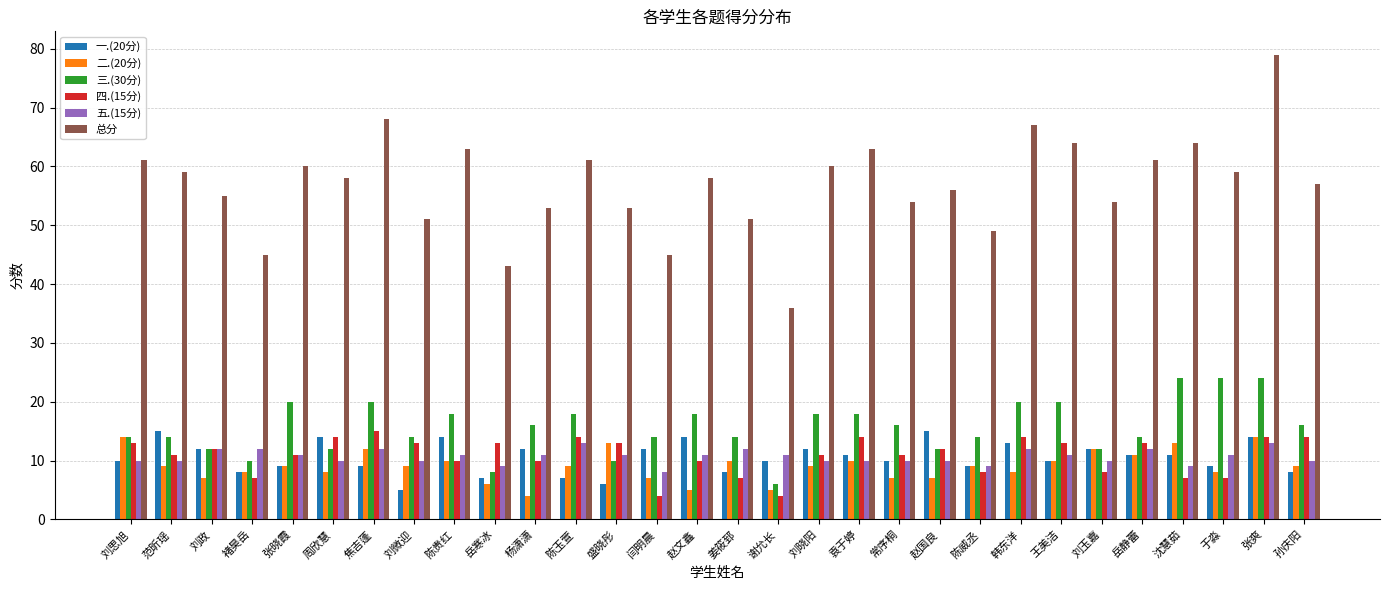

True or false: 一.(20分) has a value of 3 at 杨潇潇.

False